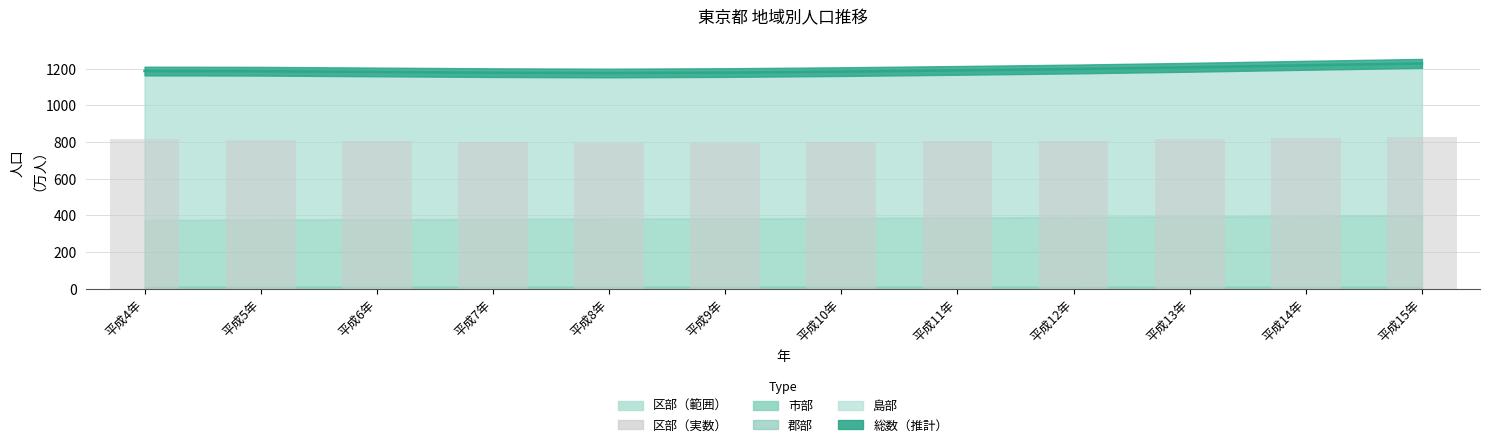

Does the chart contain any negative values?

No